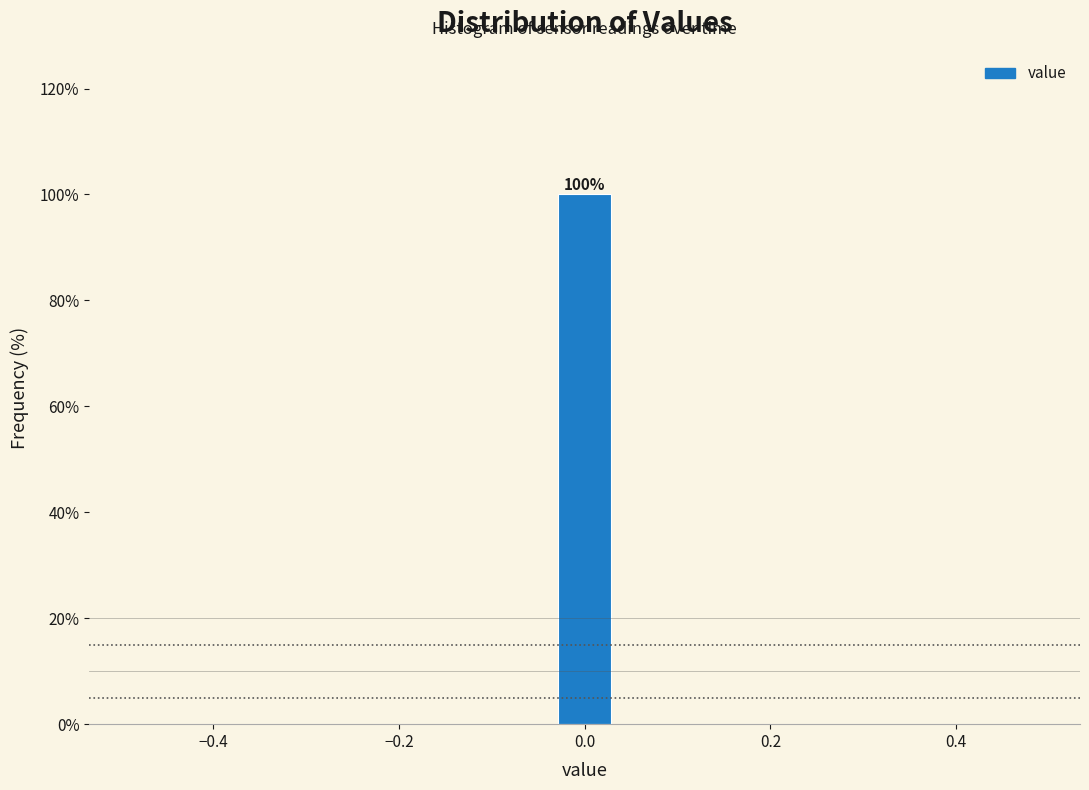

Around what value on the x-axis is the tallest bar? Give the approximate position of its centre, as read against the axis.

0.00